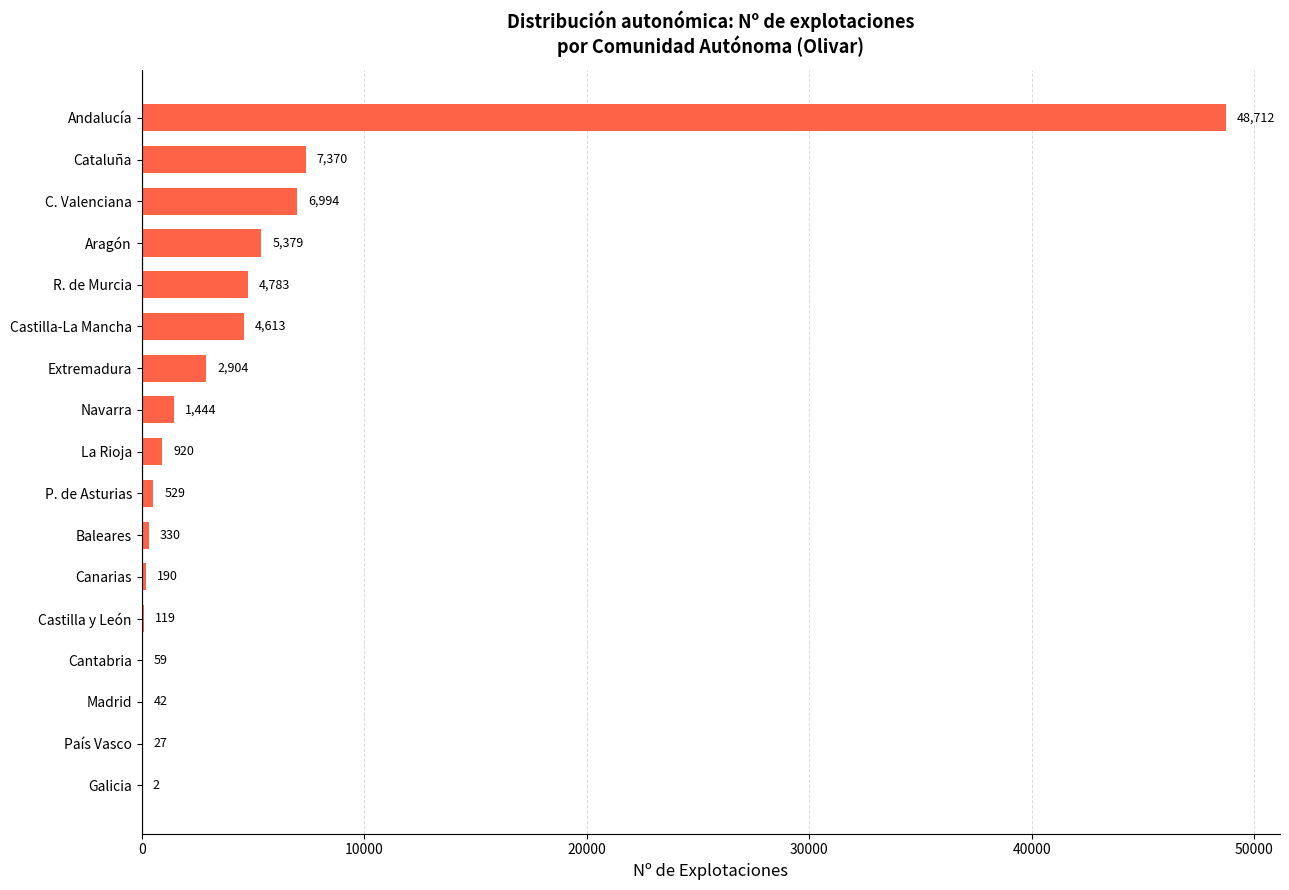

Where is the data nearest to the value 24357?

Cataluña